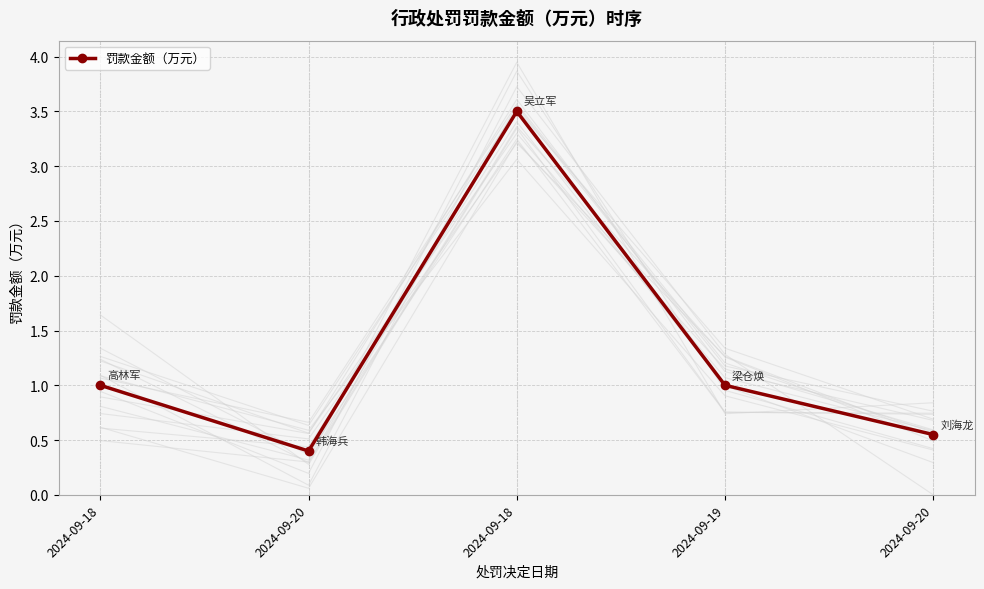

What is the greatest value displayed?

3.5